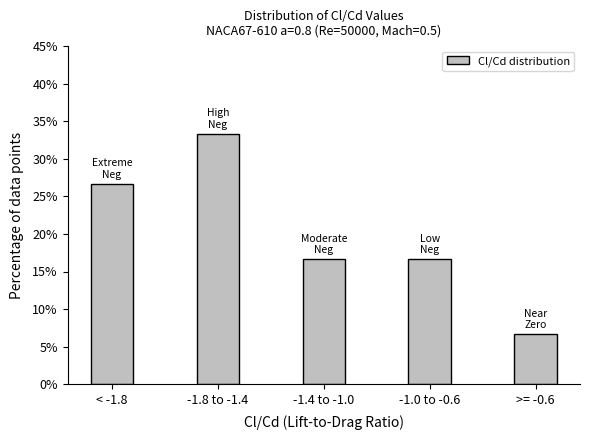

Reading right to left, extract all data points from this chart.

6.7	16.7	16.7	33.3	26.7